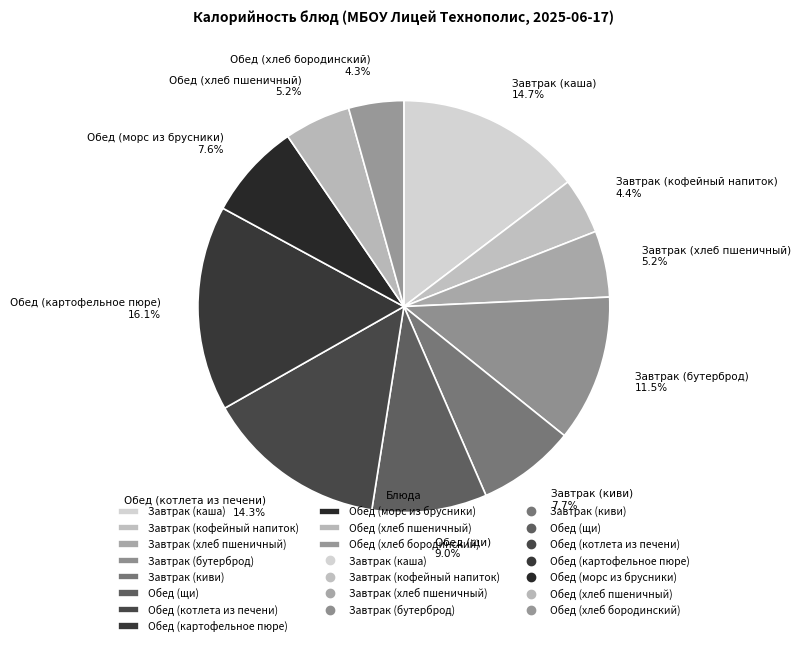

To the nearest percent, what portion does Обед (картофельное пюре) represent?

16%